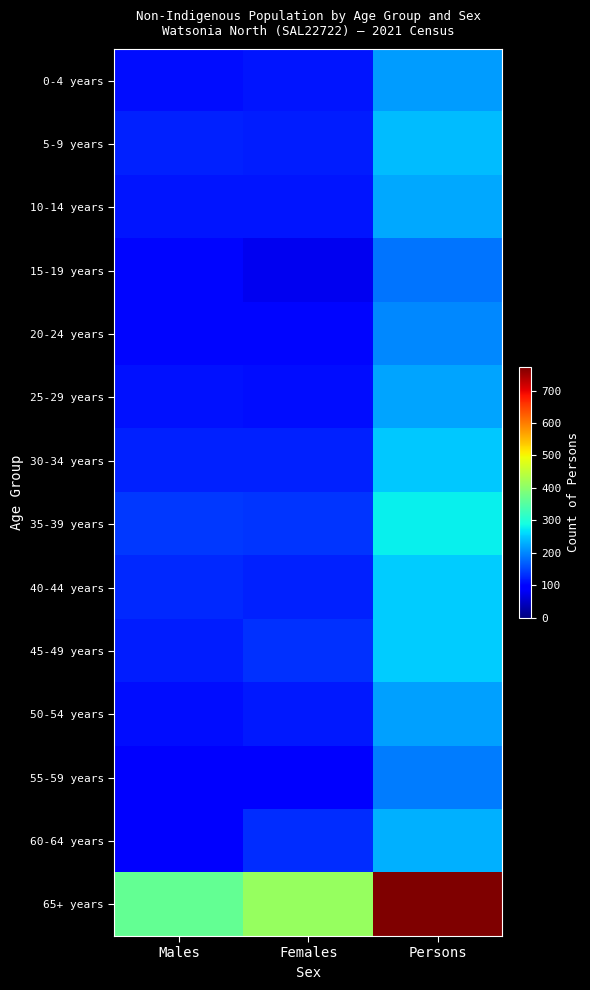

Reading left to right, list all the values displayed in this chart.

0-4 years: Males=106	Females=114	Persons=215
5-9 years: Males=122	Females=118	Persons=240
10-14 years: Males=114	Females=114	Persons=224
15-19 years: Males=102	Females=77	Persons=184
20-24 years: Males=102	Females=101	Persons=202
25-29 years: Males=109	Females=106	Persons=221
30-34 years: Males=123	Females=123	Persons=248
35-39 years: Males=139	Females=137	Persons=280
40-44 years: Males=128	Females=121	Persons=251
45-49 years: Males=119	Females=134	Persons=251
50-54 years: Males=107	Females=116	Persons=220
55-59 years: Males=89	Females=99	Persons=192
60-64 years: Males=98	Females=132	Persons=230
65+ years: Males=362	Females=411	Persons=772